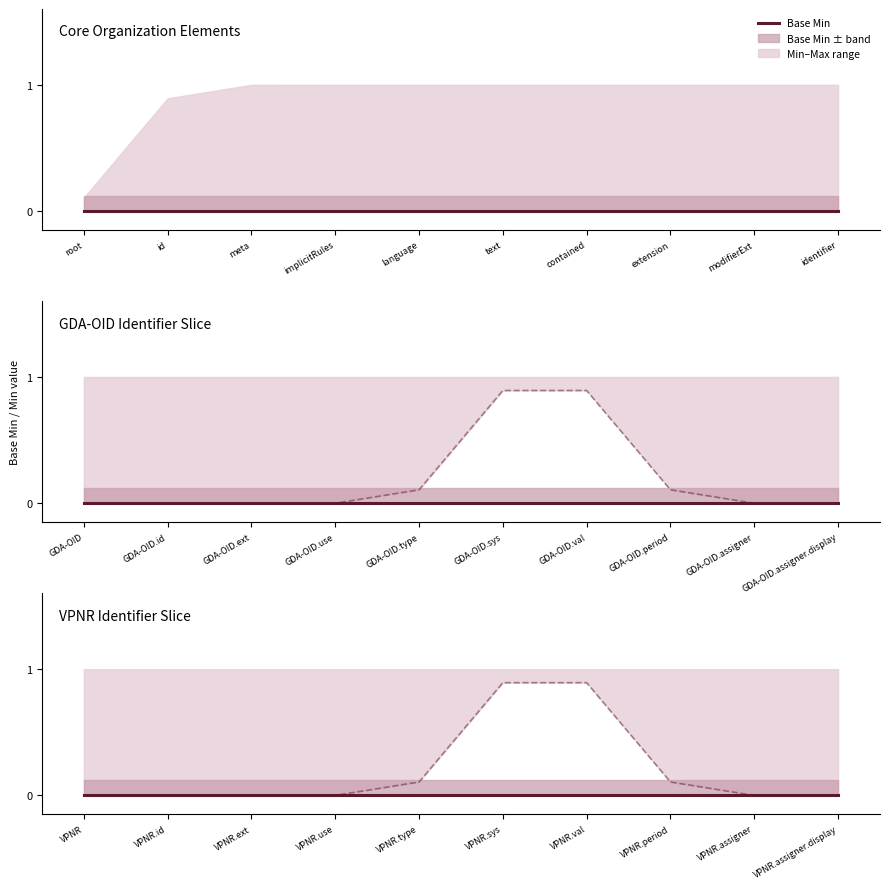

Is it true that Min equals 0.0 at VPNR.id?

True